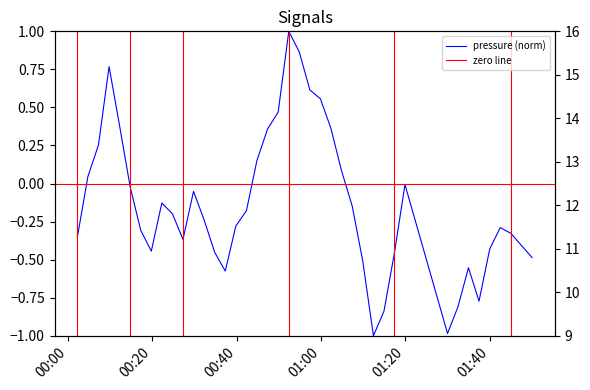

True or false: pressure and temperature intersect in this chart.

False